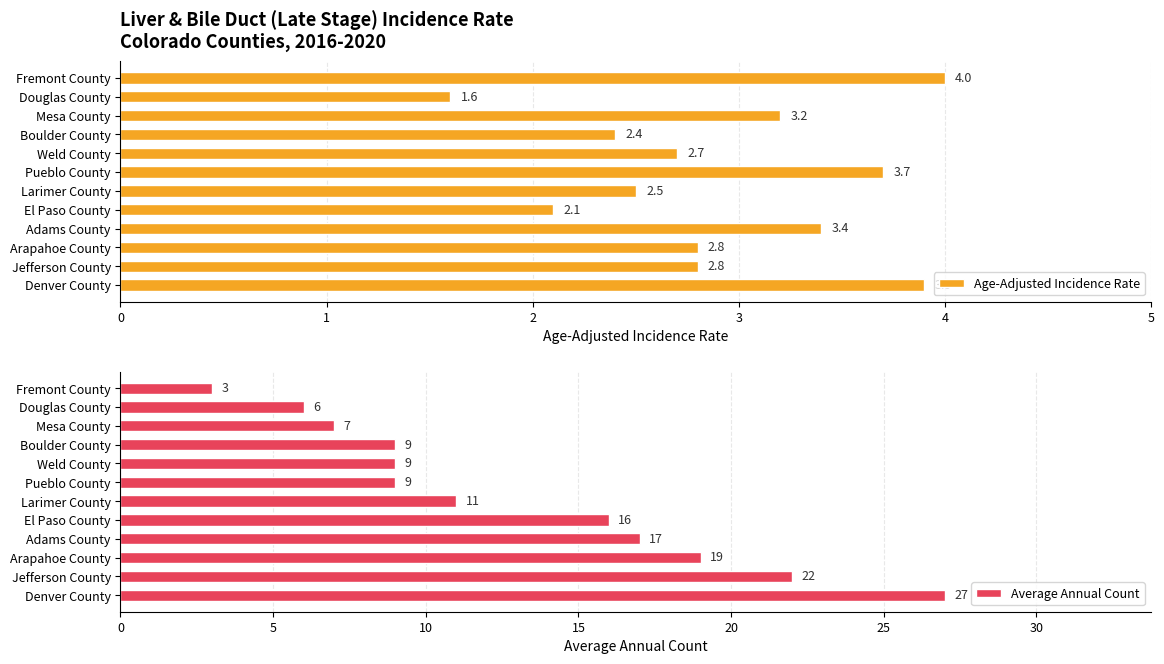

Does the chart contain any negative values?

No